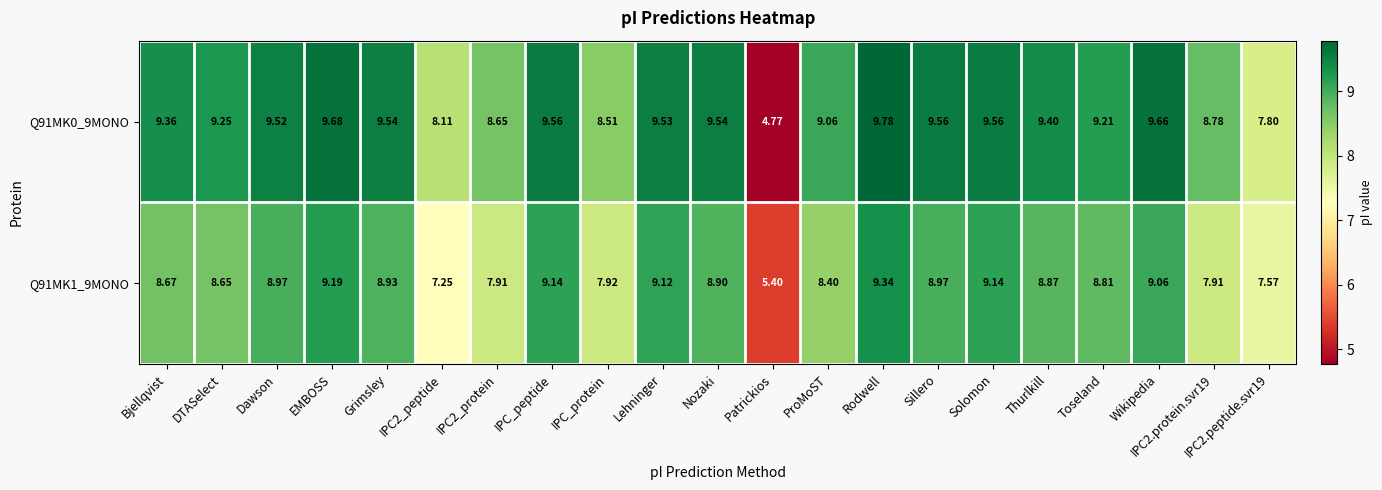

Is the value of Q91MK1_9MONO at Toseland greater than the value of Q91MK0_9MONO at ProMoST?

No